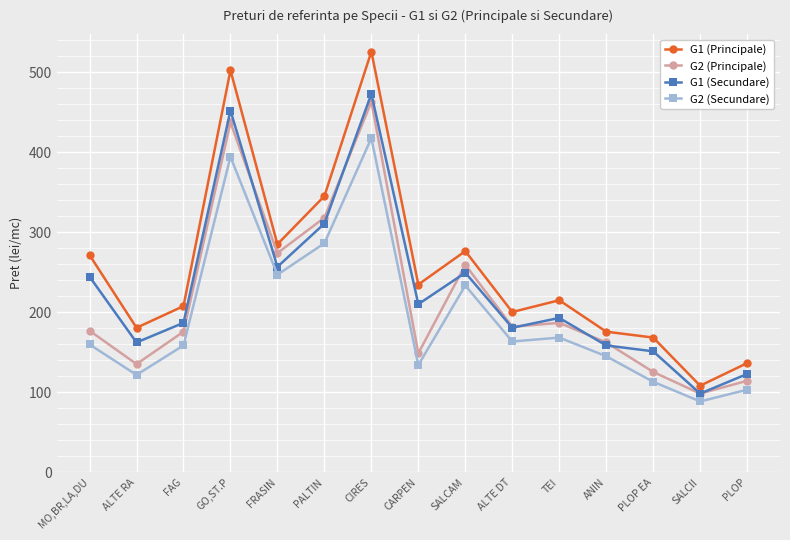

At which label does G2 (Principale) reach its minimum?

SALCII